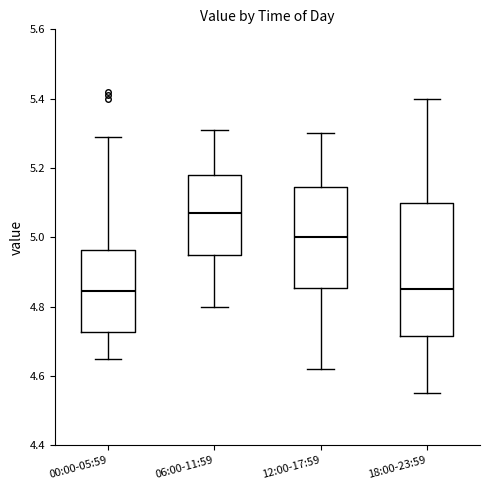

Reading left to right, transcribe this box plot: for each box, give where its median line is, the range the box spans, and where its two whiskers end, as read against the y-axis. The values are not printed on the chart, so give them approximately, as read against the axis.

00:00-05:59: median 4.84, box 4.72 to 4.96, whiskers 4.66 to 5.30
06:00-11:59: median 5.08, box 4.94 to 5.18, whiskers 4.80 to 5.32
12:00-17:59: median 5.00, box 4.86 to 5.14, whiskers 4.62 to 5.30
18:00-23:59: median 4.86, box 4.72 to 5.10, whiskers 4.56 to 5.40